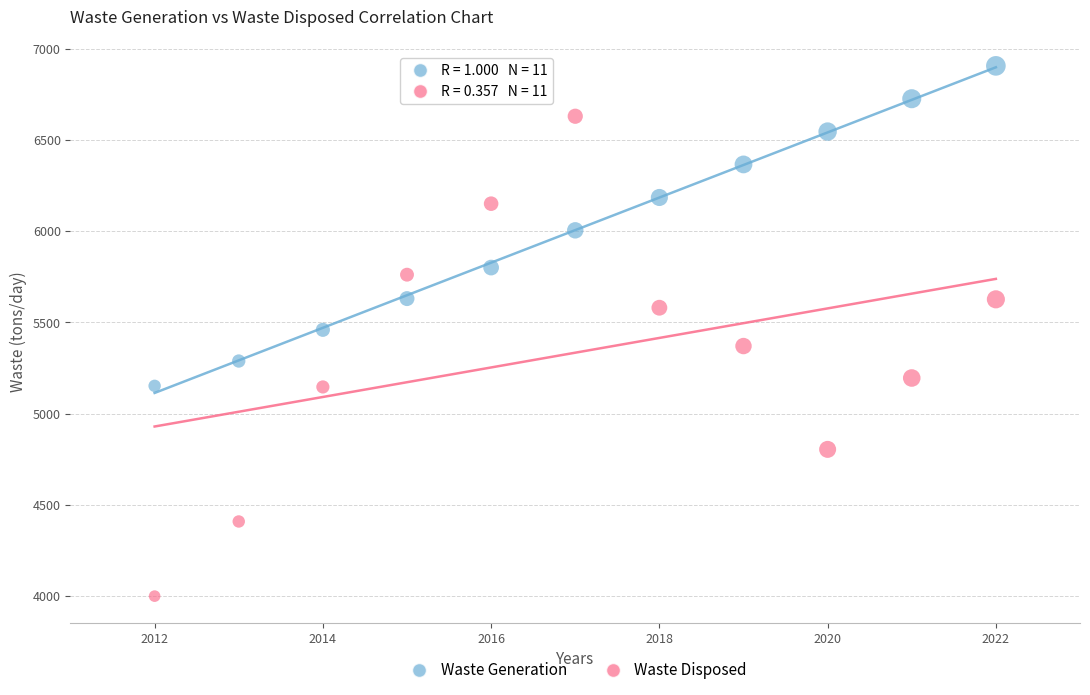

Across all data points, what is the range of X values (max minus min)?

10